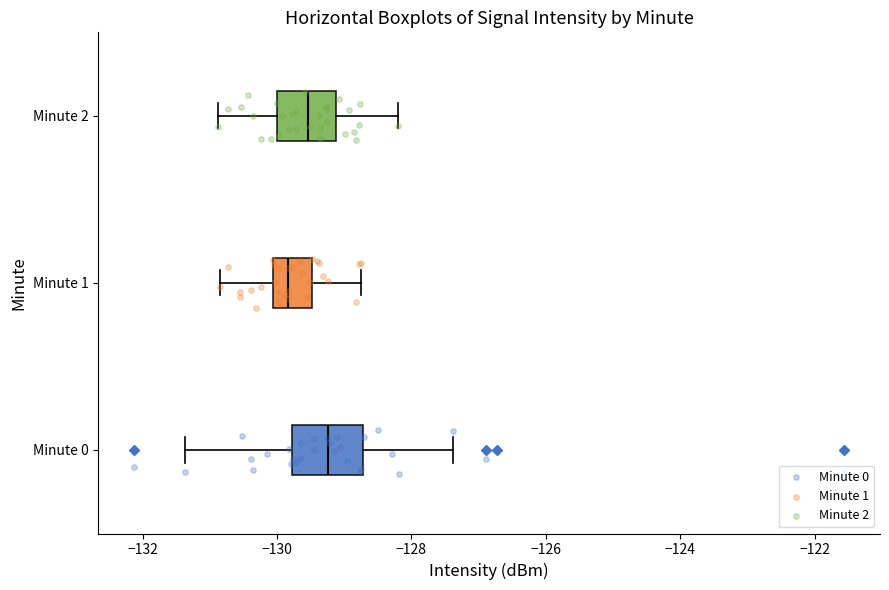

Reading bottom to top, read every box against the x-axis: the position of its median line, the range the box covers, and the ends of its whiskers. The values are not printed on the chart, so give them approximately, as read against the axis.

Minute 0: median -129.2, box -129.8 to -128.8, whiskers -131.4 to -127.4
Minute 1: median -129.8, box -130.0 to -129.4, whiskers -130.8 to -128.8
Minute 2: median -129.6, box -130.0 to -129.2, whiskers -130.8 to -128.2